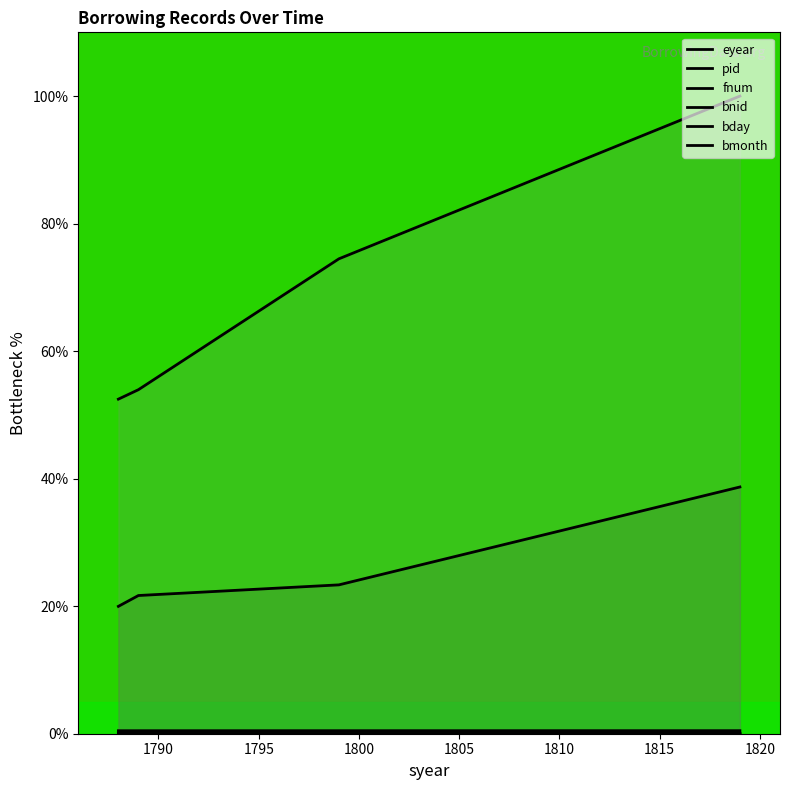

True or false: fnum and pid cross at least once.

False